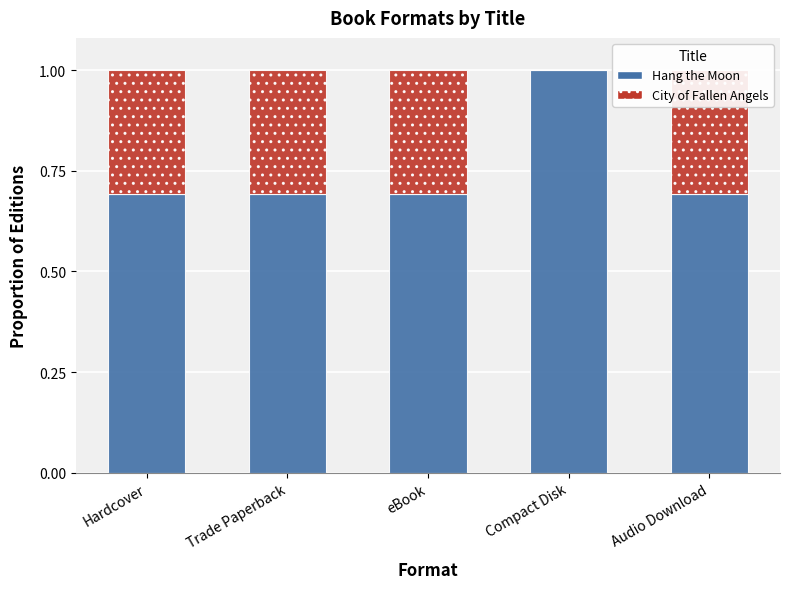

How many positive values does the City of Fallen Angels series have?

4